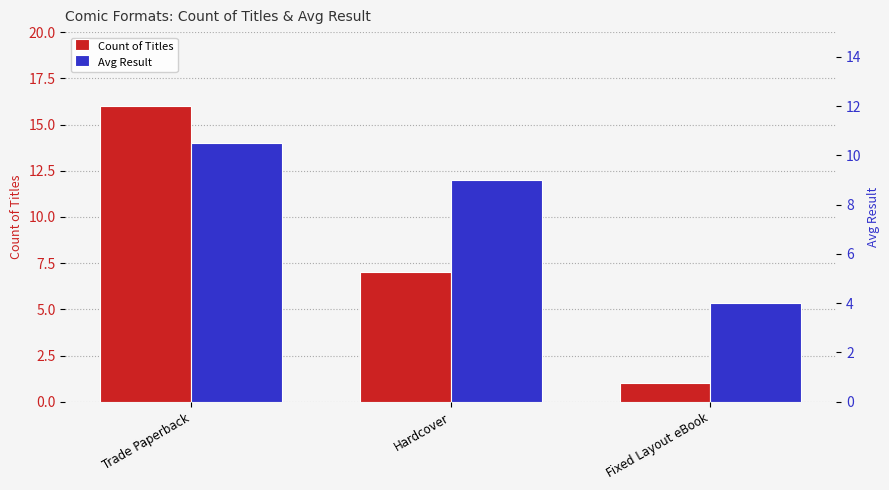

Is the value of Avg Result at Fixed Layout eBook greater than the value of Count of Titles at Trade Paperback?

No